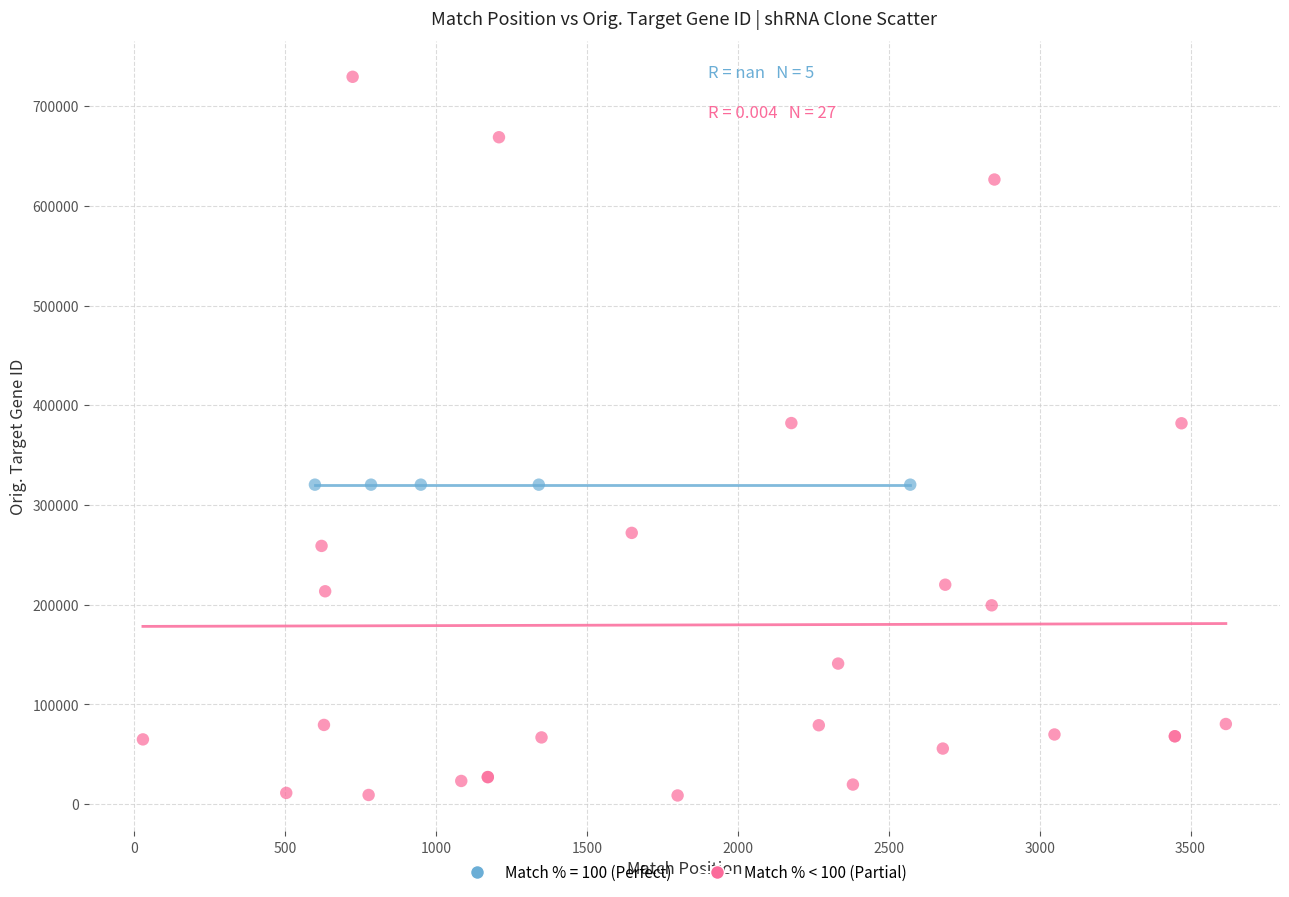

Which series reaches the maximum Y coordinate?

Match % < 100 (Partial)